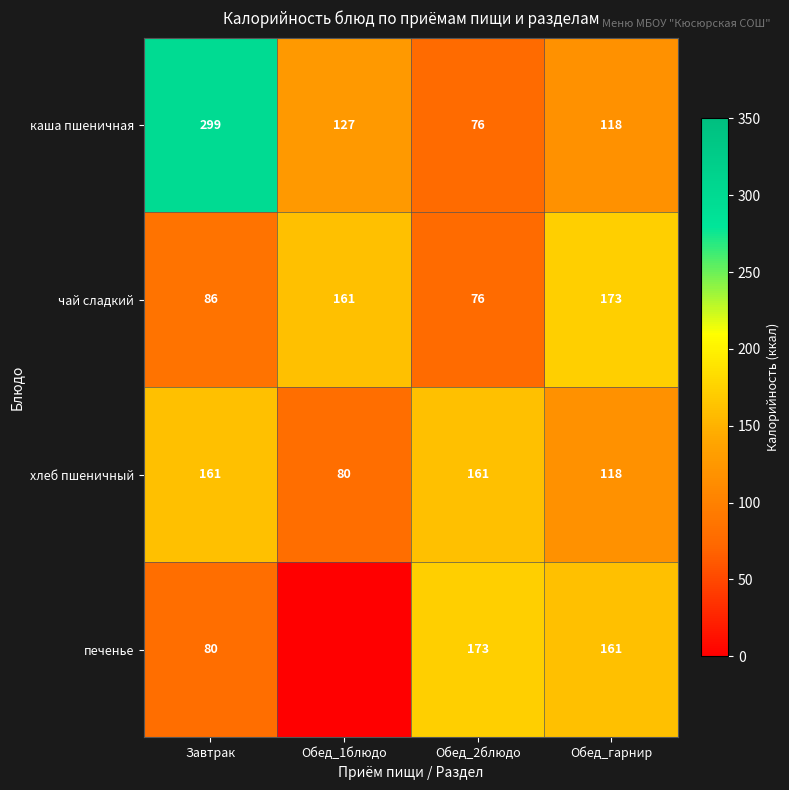

The value of печенье at Обед_гарнир is 161. True or false?

True